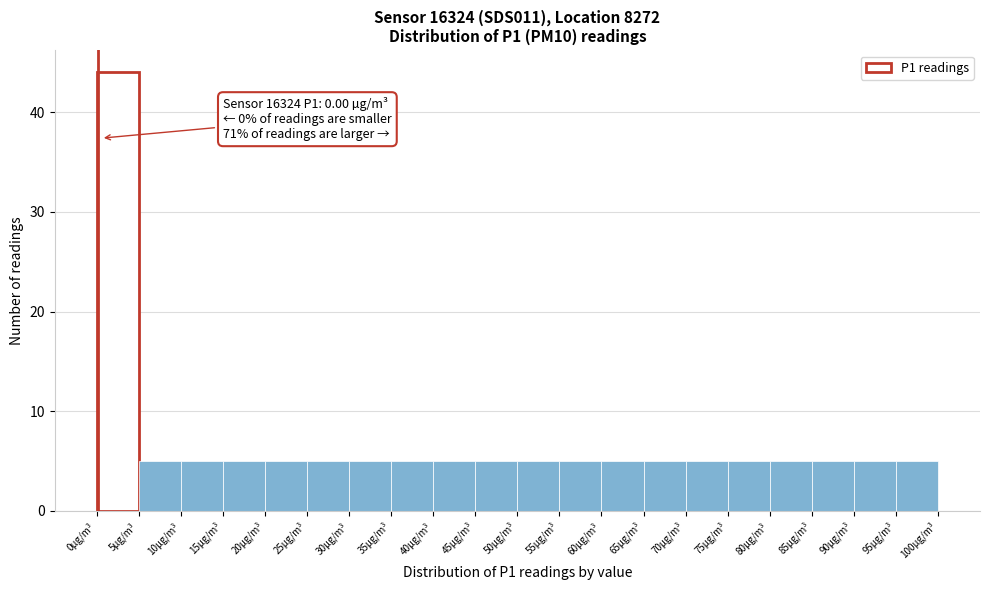

Over which range of the x-axis is the bar tallest?

0 to 5